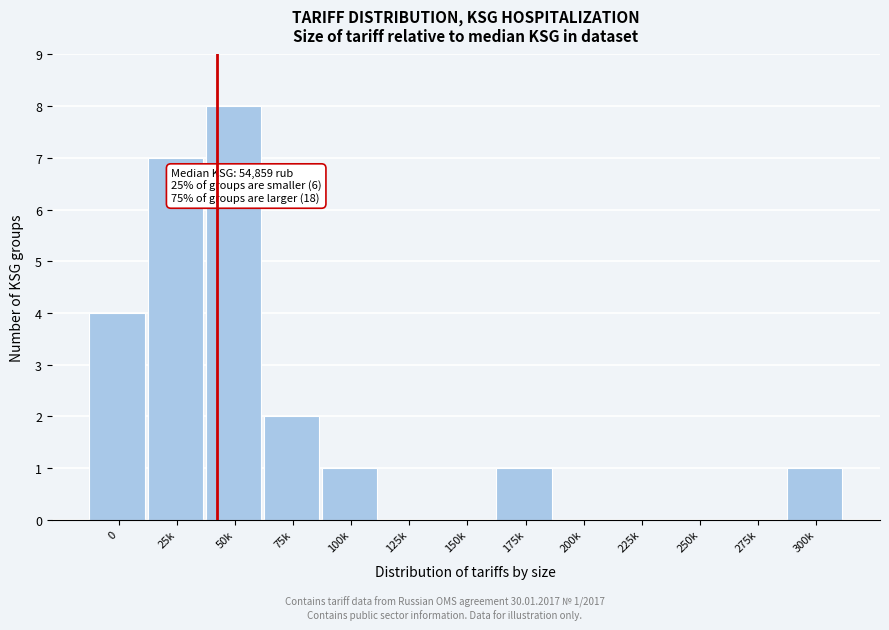

Reading left to right, transcribe all the data shown in this chart.

0=4	25k=7	50k=8	75k=2	100k=1	125k=0	150k=0	175k=1	200k=0	225k=0	250k=0	275k=0	300k=1